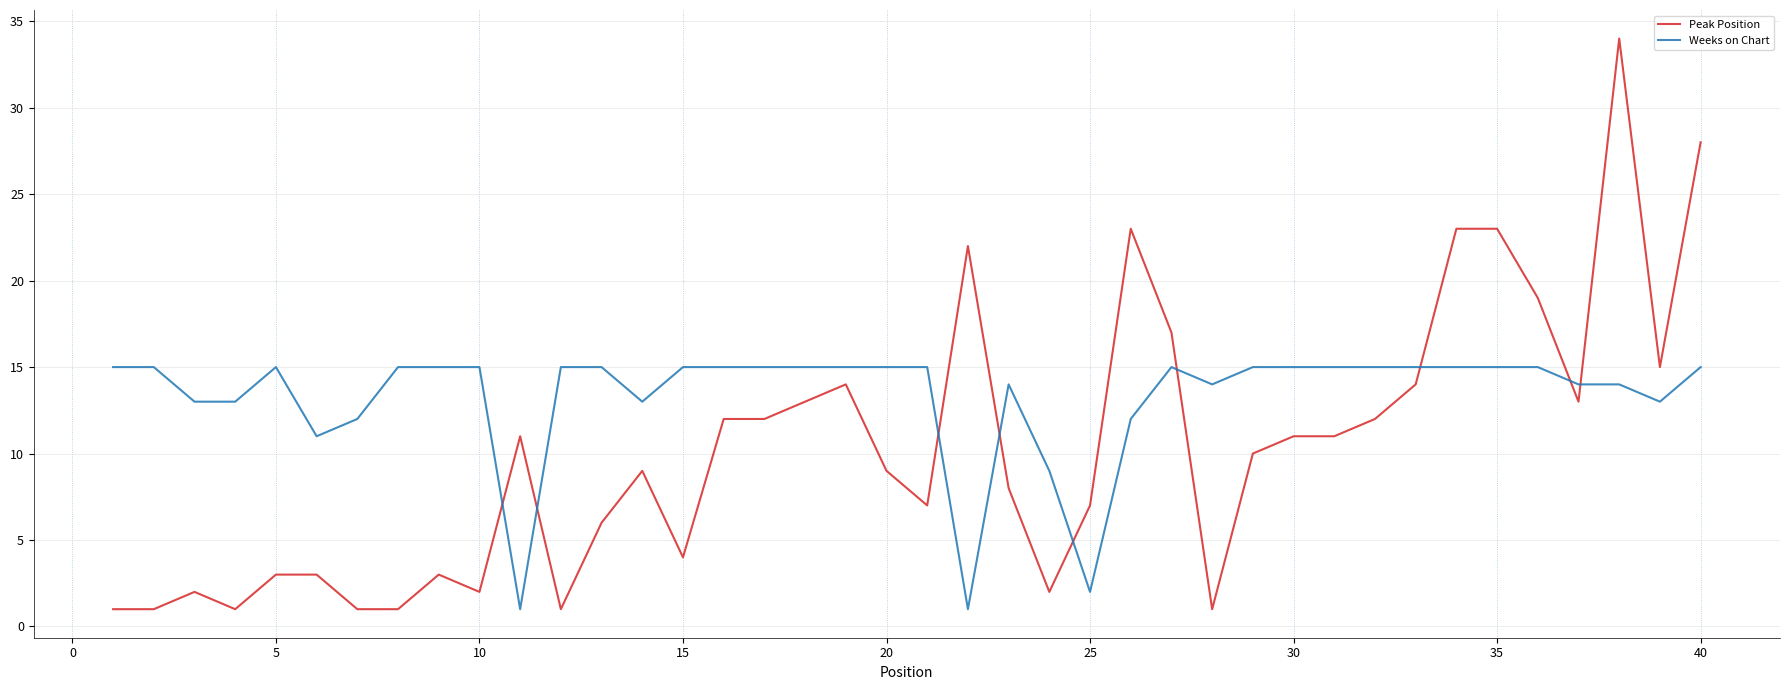

Rank the series by their maximum value, from lowest to highest.

Weeks on Chart, Peak Position